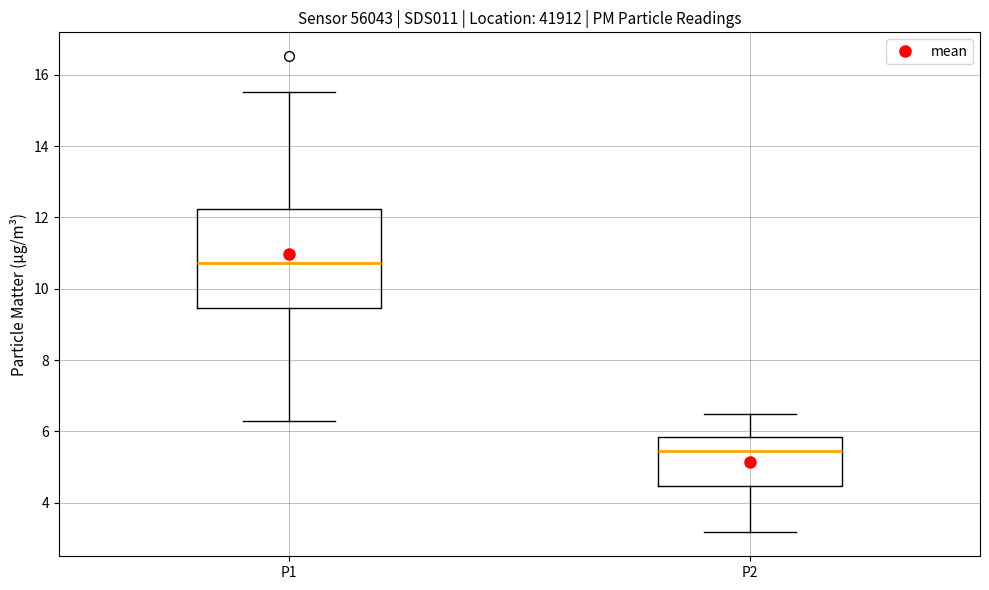

Where does the median line of the box for P1 sit on the y-axis? The values are not printed on the chart, so give them approximately, as read against the axis.

10.8